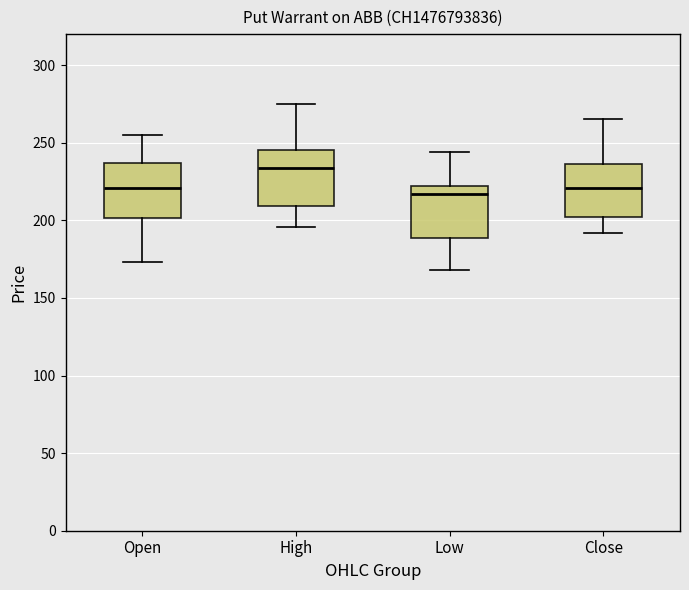

Reading left to right, transcribe this box plot: for each box, give where its median line is, the range the box spans, and where its two whiskers end, as read against the y-axis. The values are not printed on the chart, so give them approximately, as read against the axis.

Open: median 220, box 200 to 235, whiskers 175 to 255
High: median 235, box 210 to 245, whiskers 195 to 275
Low: median 215, box 190 to 220, whiskers 170 to 245
Close: median 220, box 200 to 235, whiskers 190 to 265